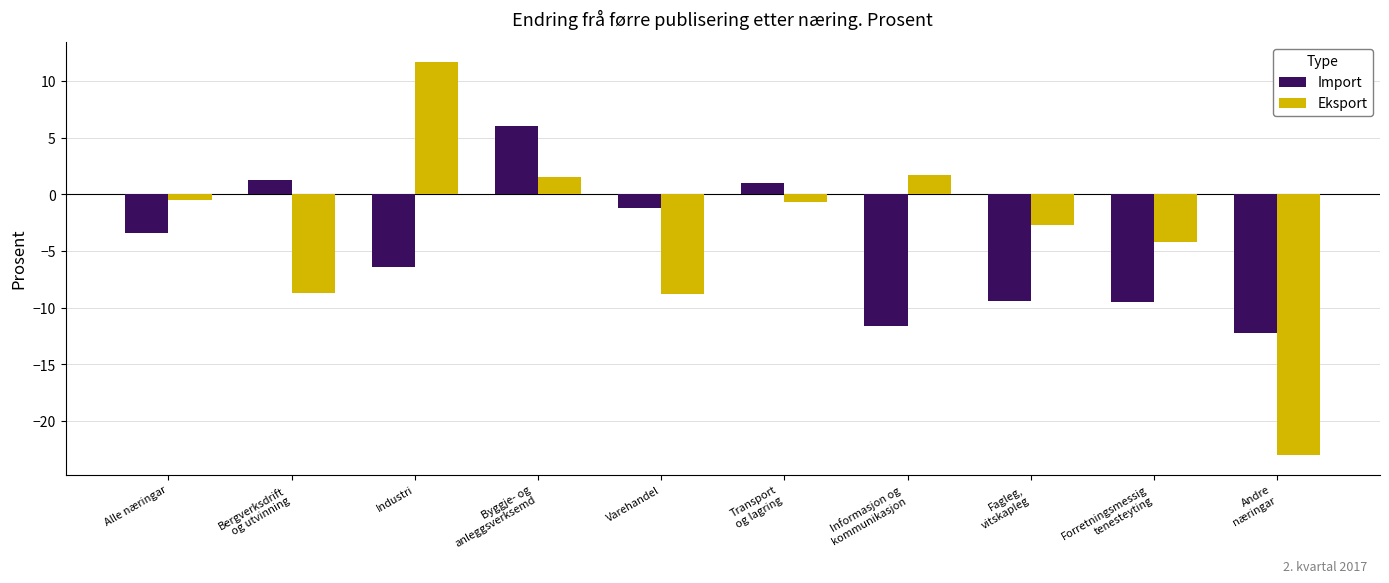

Which series has the largest range (max minus min)?

Eksport